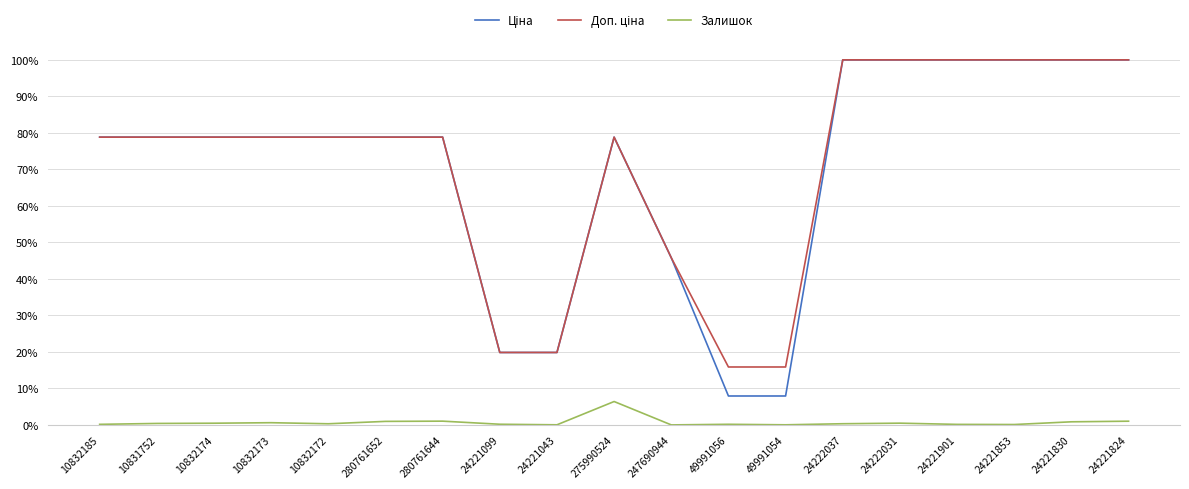

True or false: Доп. ціна and Залишок intersect in this chart.

False